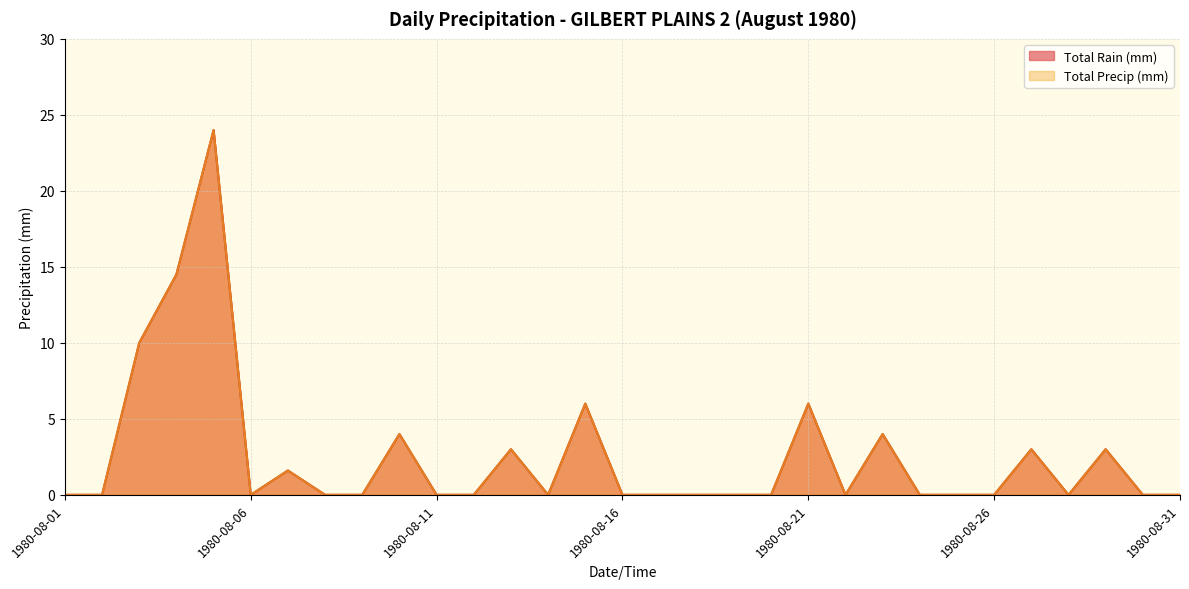

Is it true that Total Precip (mm) equals 1.6 at 1980-08-07?

True